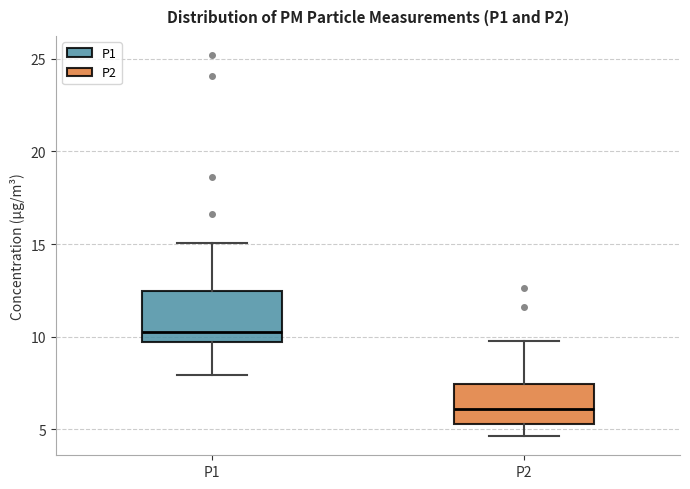

Which box is the tallest, from its lower edge to its upper edge?

P1